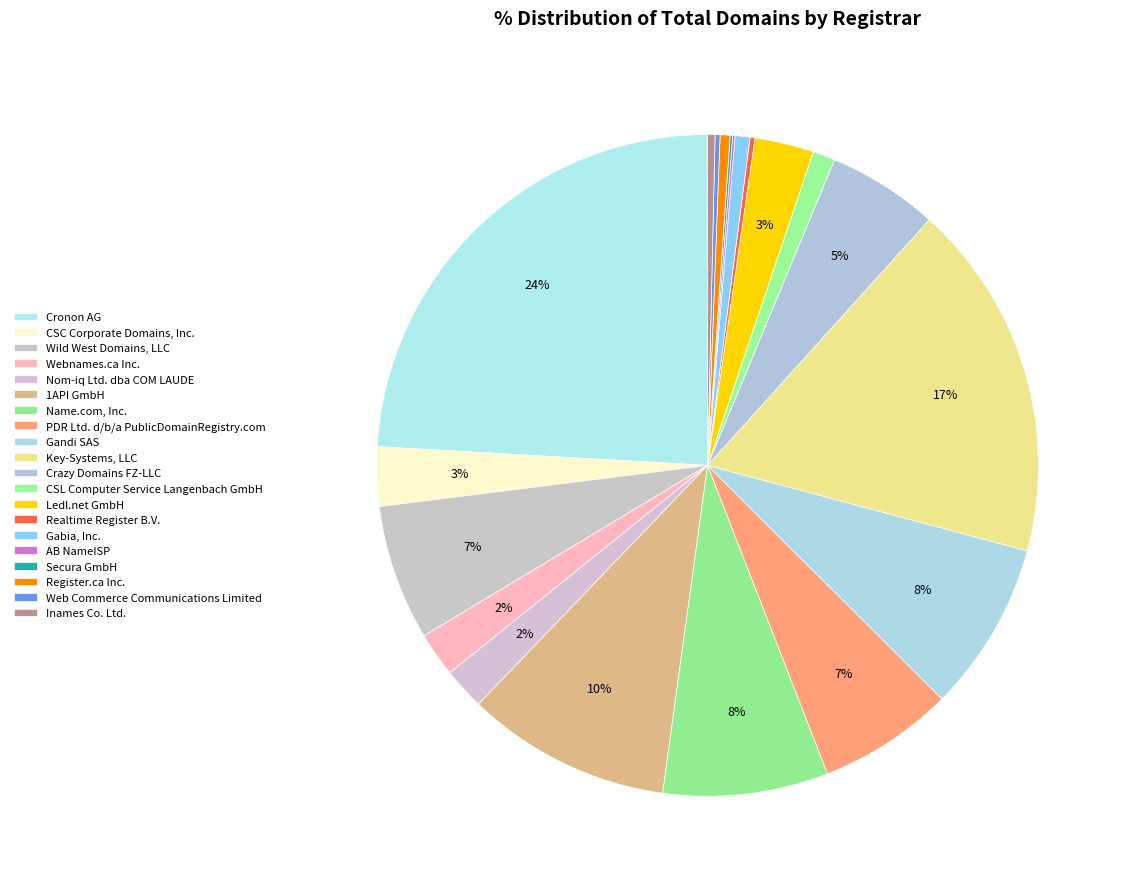

Count the number of slices in the pie.

20